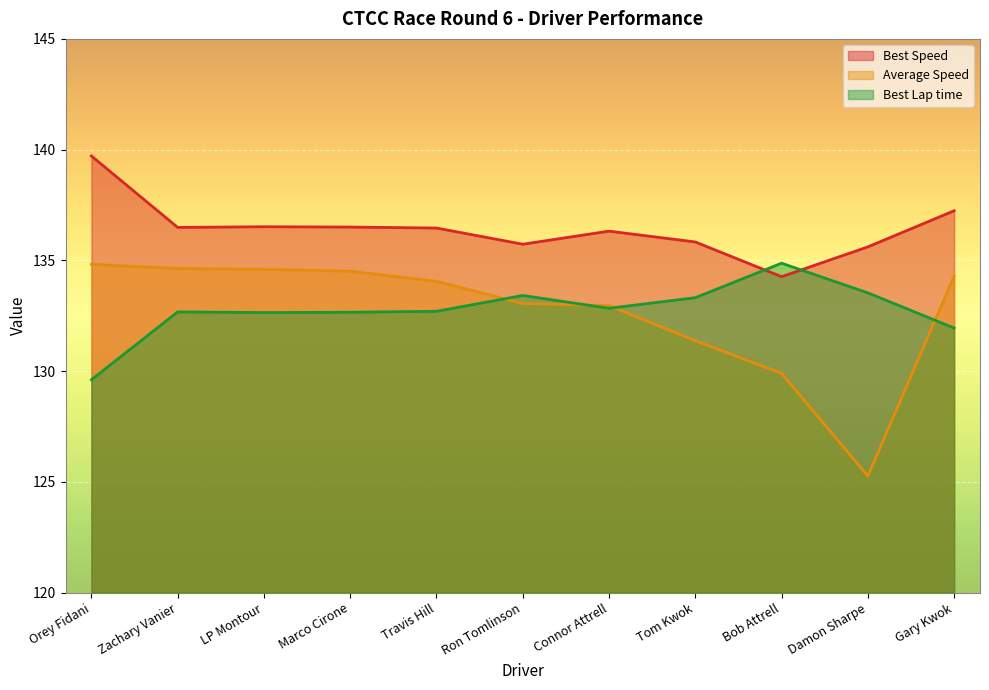

How many times do Best Lap time and Best Speed cross each other?

2